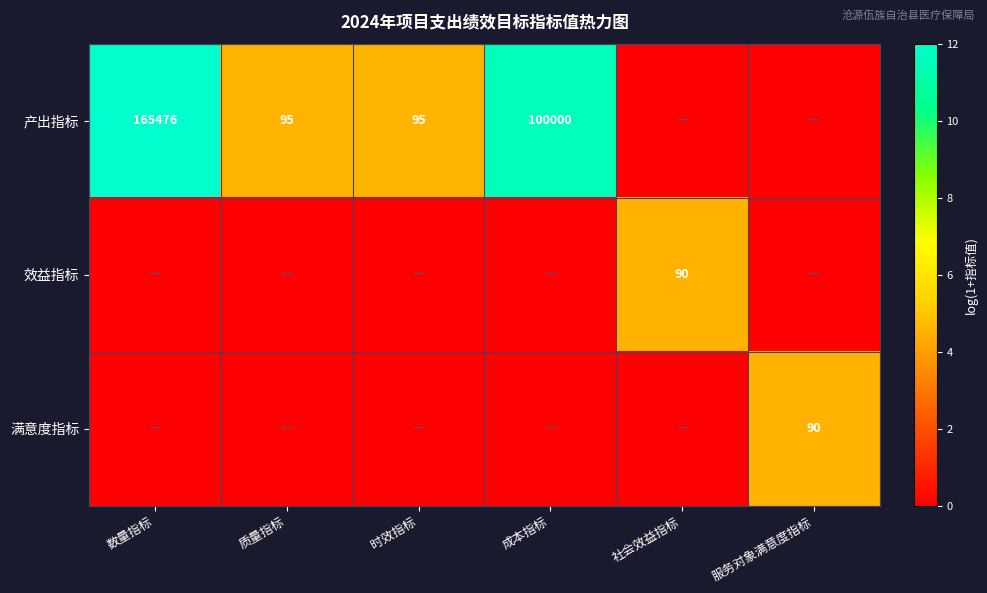

Which label corresponds to the largest value in the chart?

数量指标